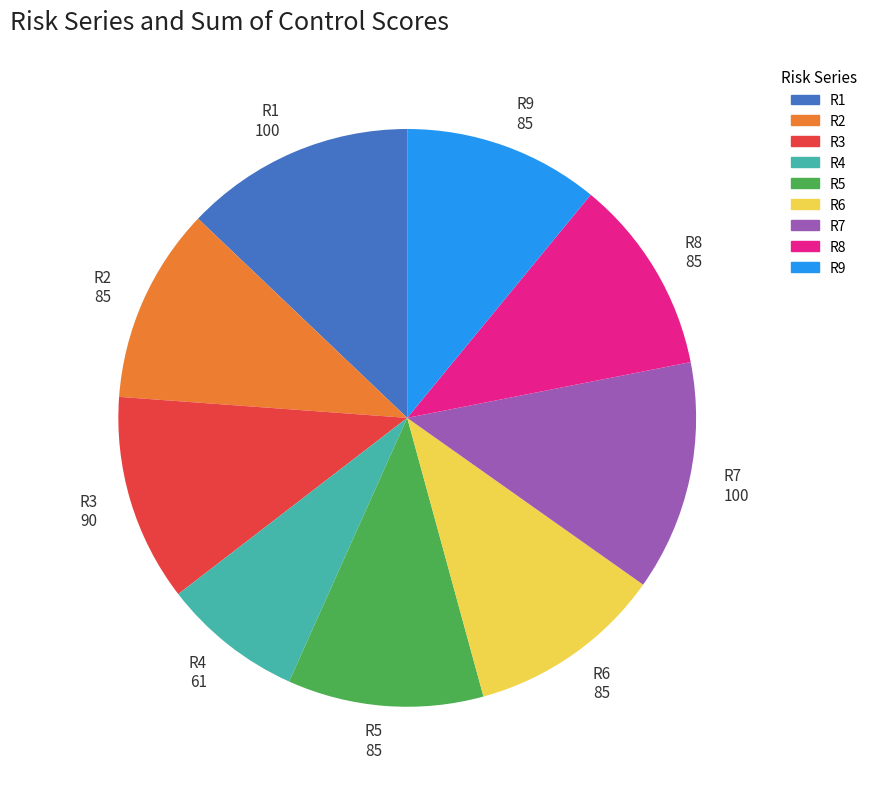

Combined, do R8 85 and R2 85 account for over 50%?

No